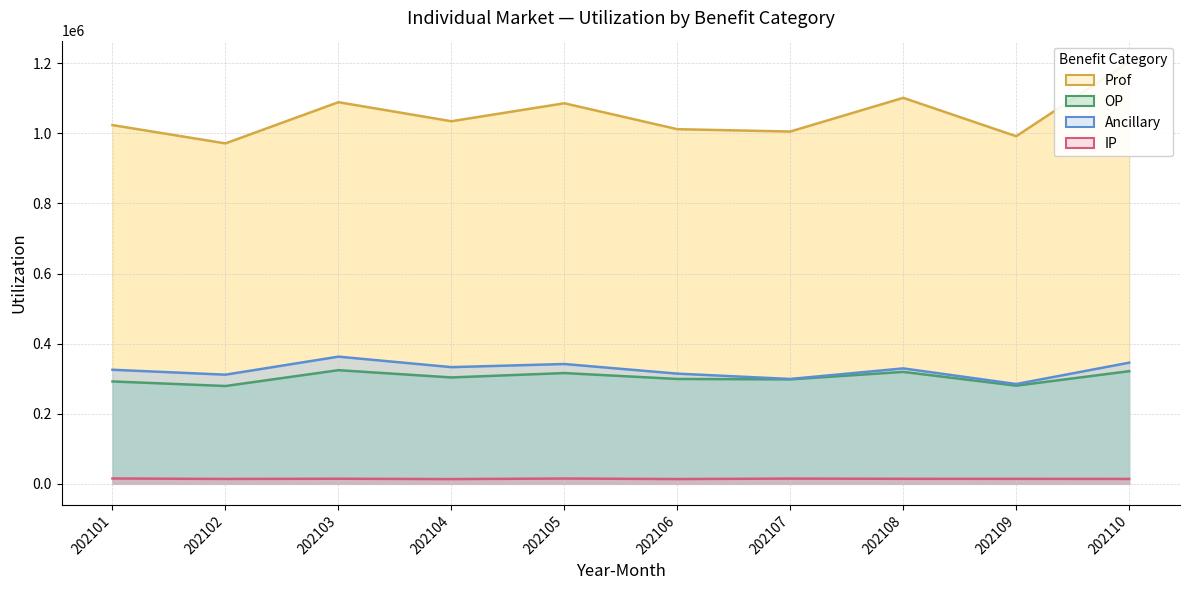

What is the highest value of the Prof series?

1203972.4